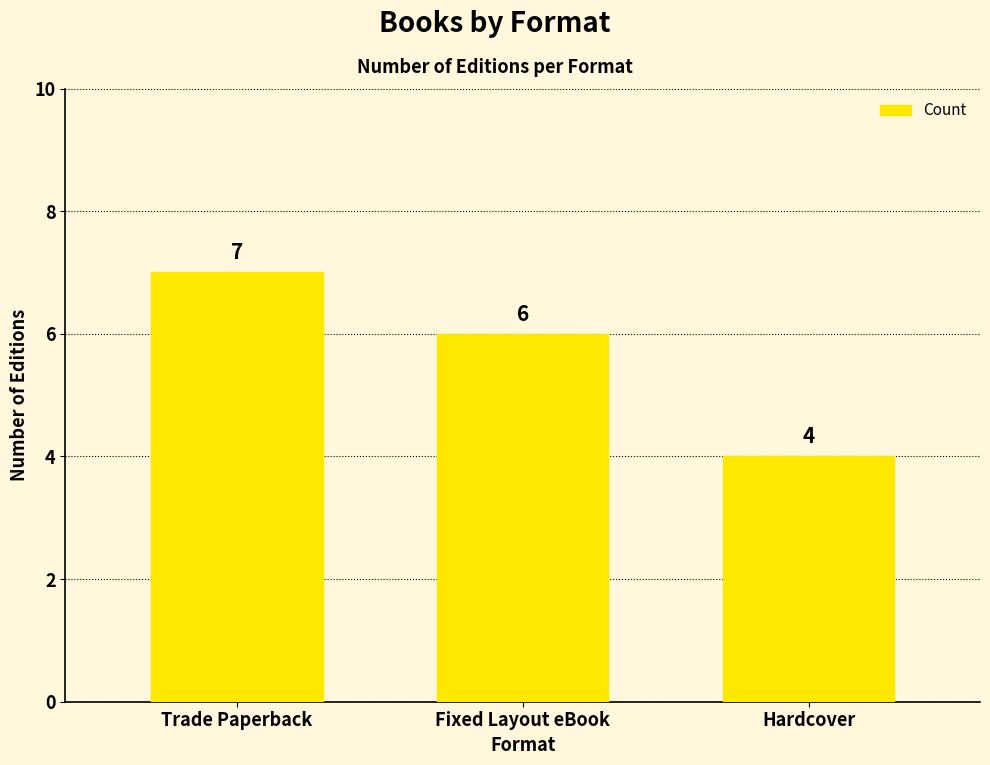

What is the label of the 2nd bar from the left?

Fixed Layout eBook